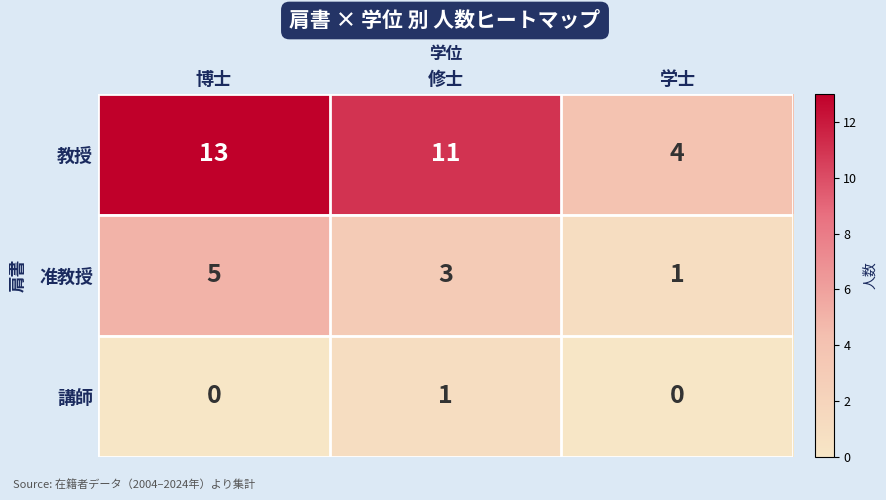

Reading right to left, transcribe all the data shown in this chart.

教授: 学士=4	修士=11	博士=13
准教授: 学士=1	修士=3	博士=5
講師: 学士=0	修士=1	博士=0